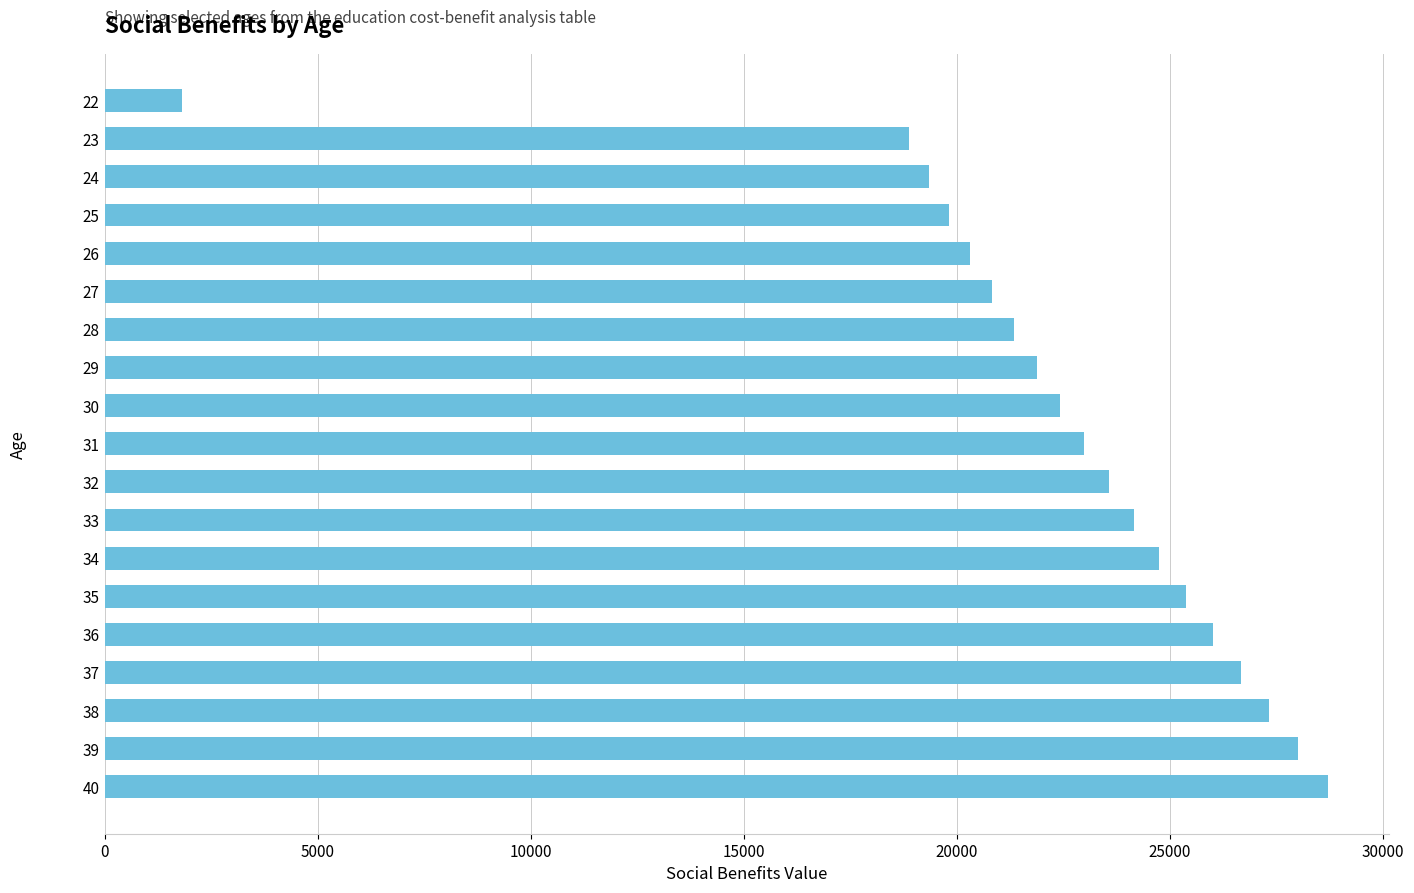

Reading bottom to top, list all the values displayed in this chart.

40=28702.8	39=28002.7	38=27319.7	37=26653.4	36=26003.3	35=25369.1	34=24750.3	33=24146.6	32=23557.7	31=22983.1	30=22422.5	29=21875.7	28=21342.1	27=20821.6	26=20313.7	25=19818.3	24=19334.9	23=18863.3	22=1828.6